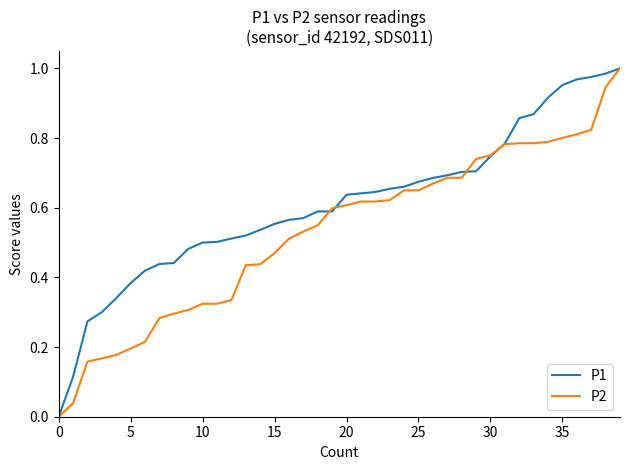

Rank the series by their average value, from highest to lowest.

P1, P2